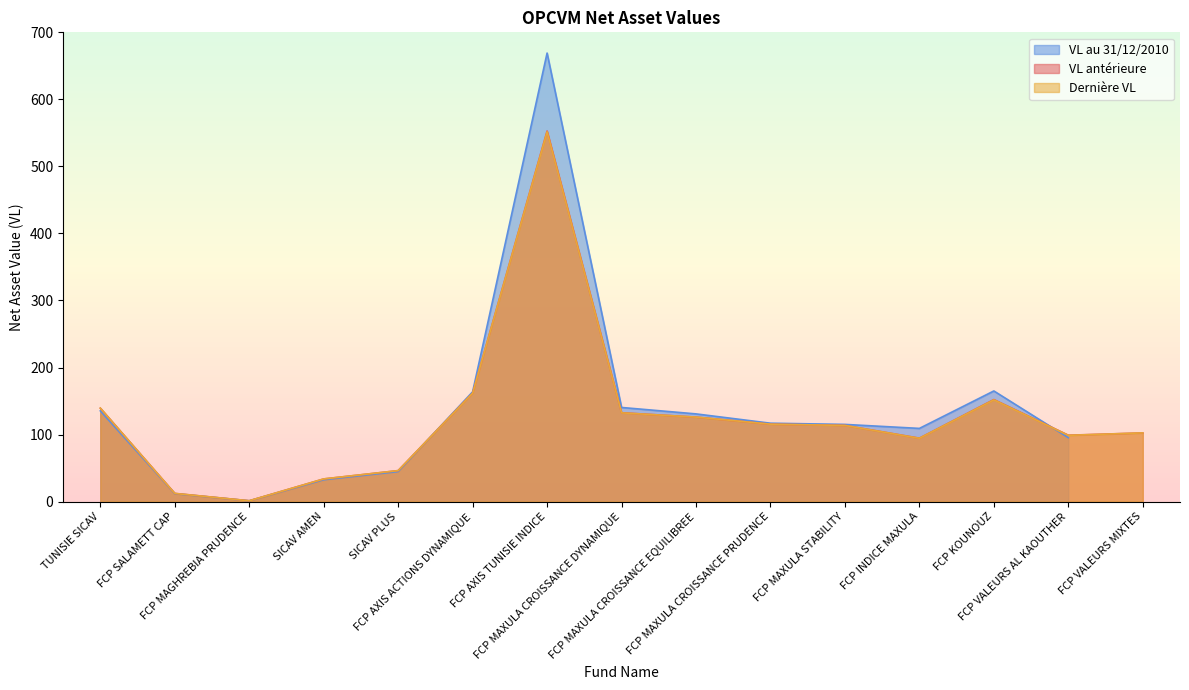

List the labels in order of VL antérieure value, smallest first.

FCP MAGHREBIA PRUDENCE, FCP SALAMETT CAP, SICAV AMEN, SICAV PLUS, FCP INDICE MAXULA, FCP VALEURS AL KAOUTHER, FCP VALEURS MIXTES, FCP MAXULA STABILITY, FCP MAXULA CROISSANCE PRUDENCE, FCP MAXULA CROISSANCE EQUILIBREE, FCP MAXULA CROISSANCE DYNAMIQUE, TUNISIE SICAV, FCP KOUNOUZ, FCP AXIS ACTIONS DYNAMIQUE, FCP AXIS TUNISIE INDICE